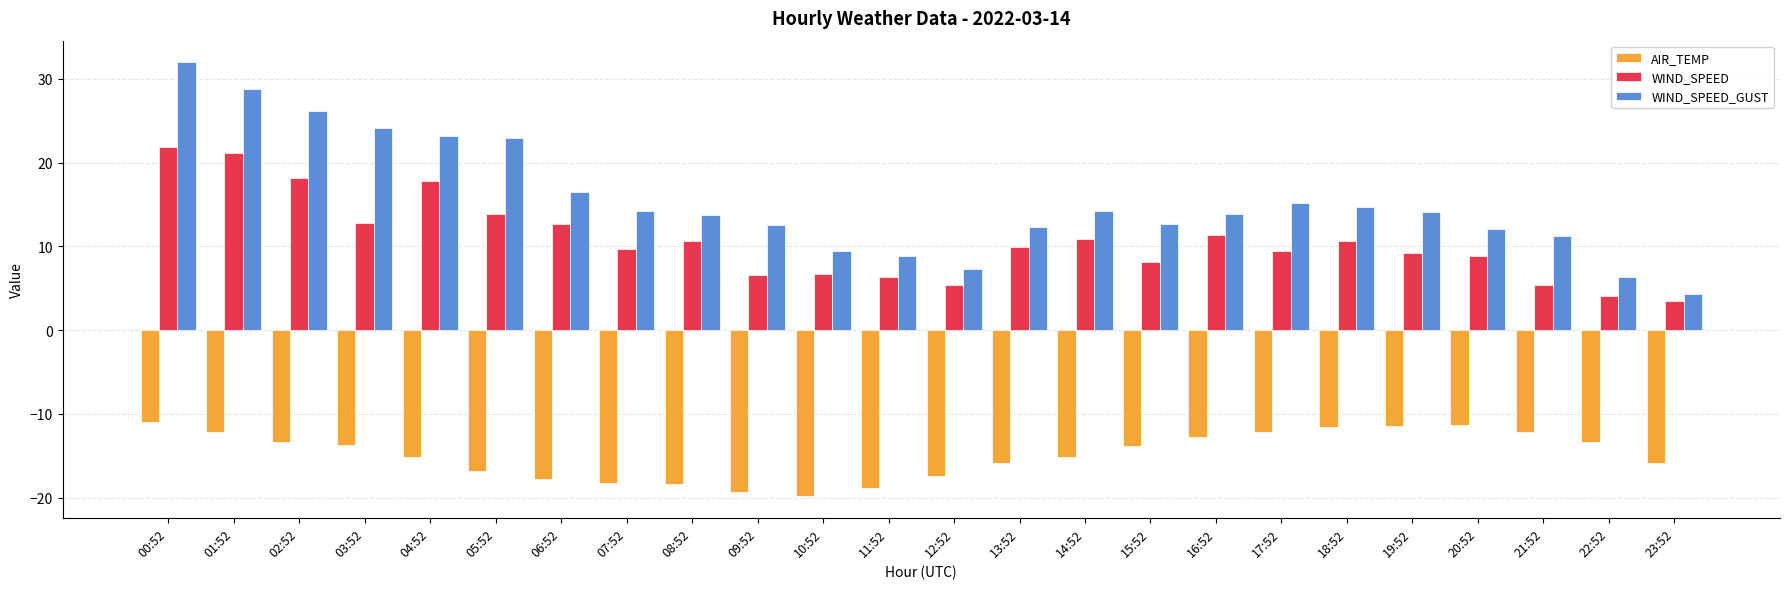

What is the label of the 16th bar from the left?

15:52